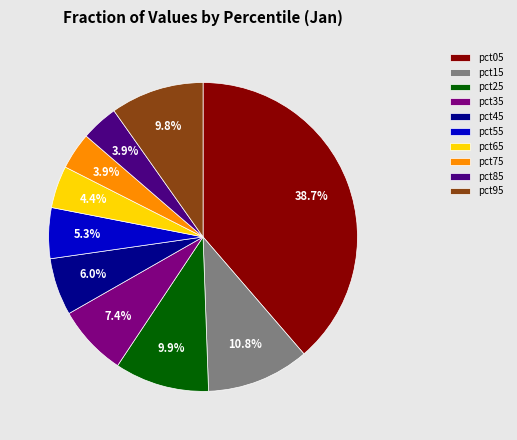

How much of the chart is everything except pct45?

94.0%